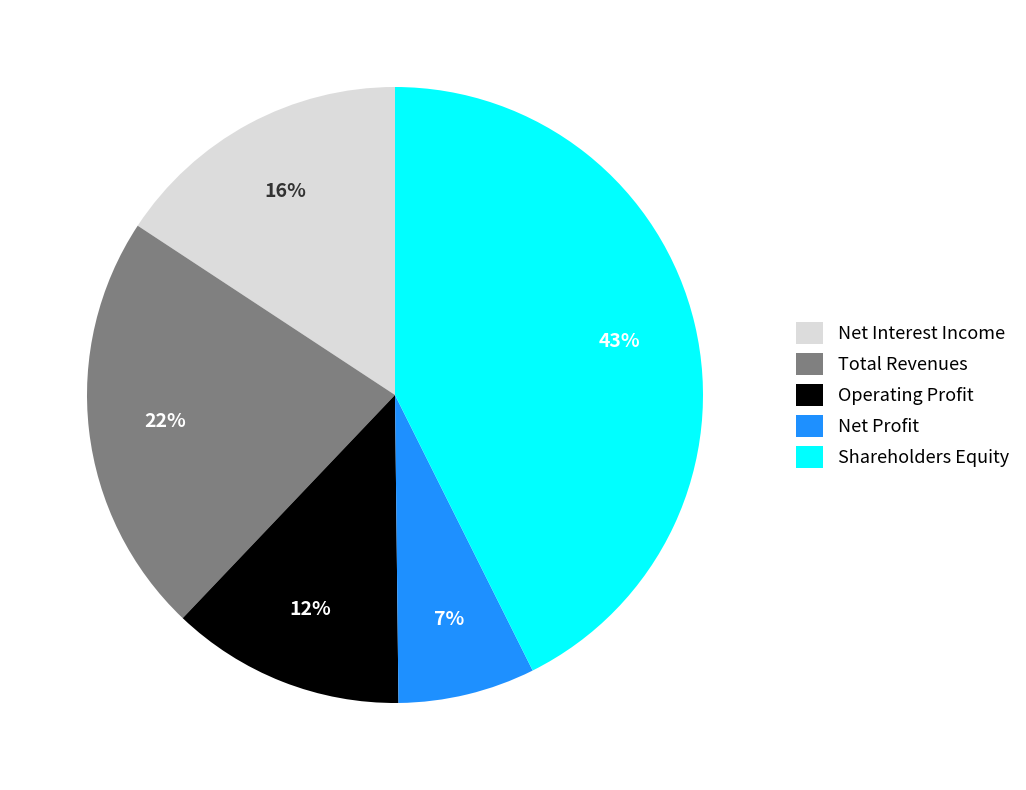

Between Net Interest Income and Operating Profit, which is larger?

Net Interest Income